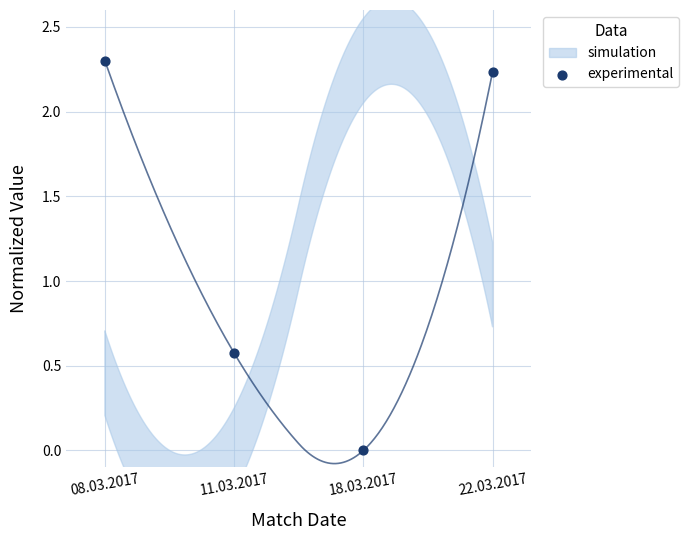

What is the range of Y values (max minus min)?

2.3